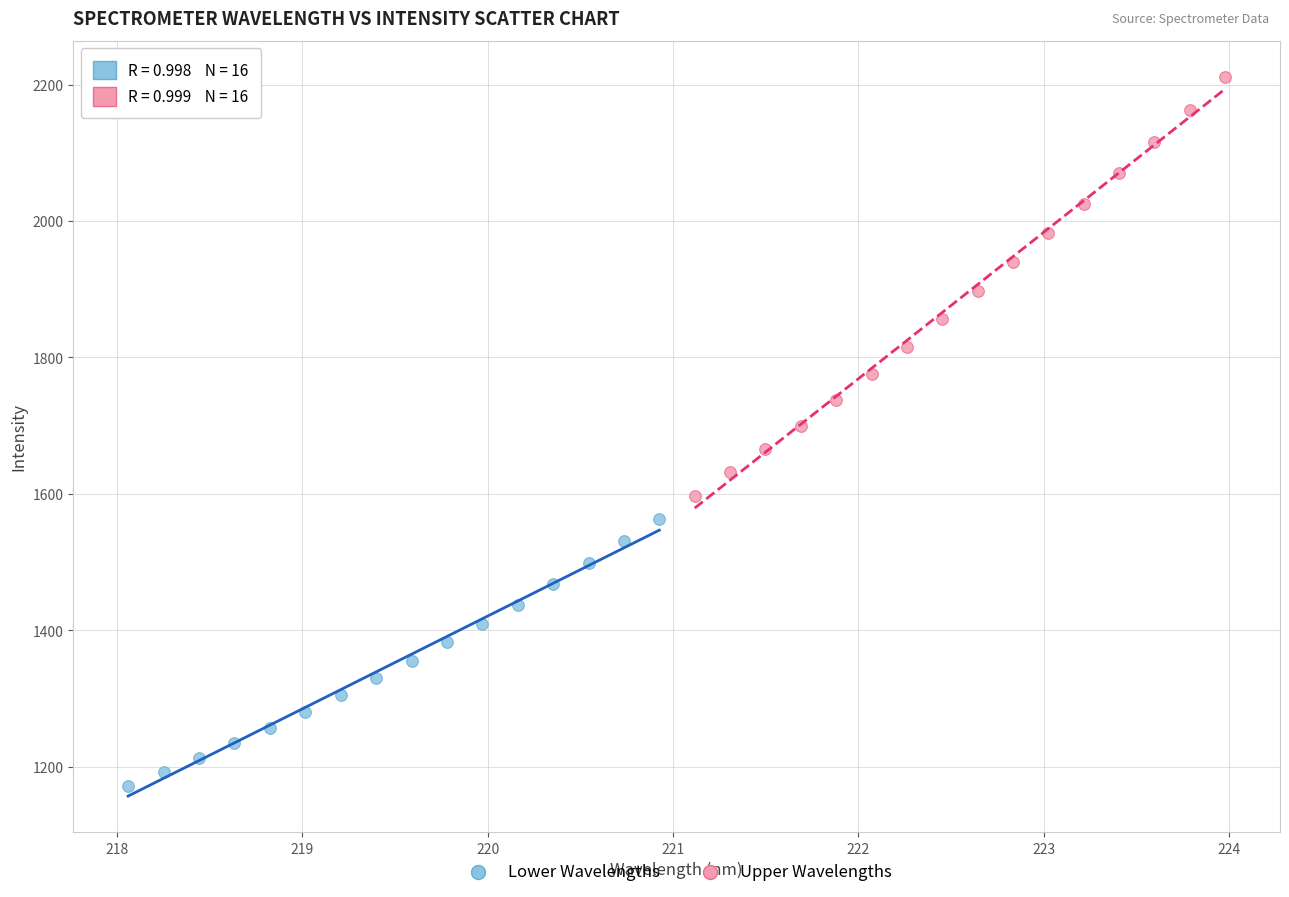

Which series reaches the maximum Y coordinate?

Upper Wavelengths